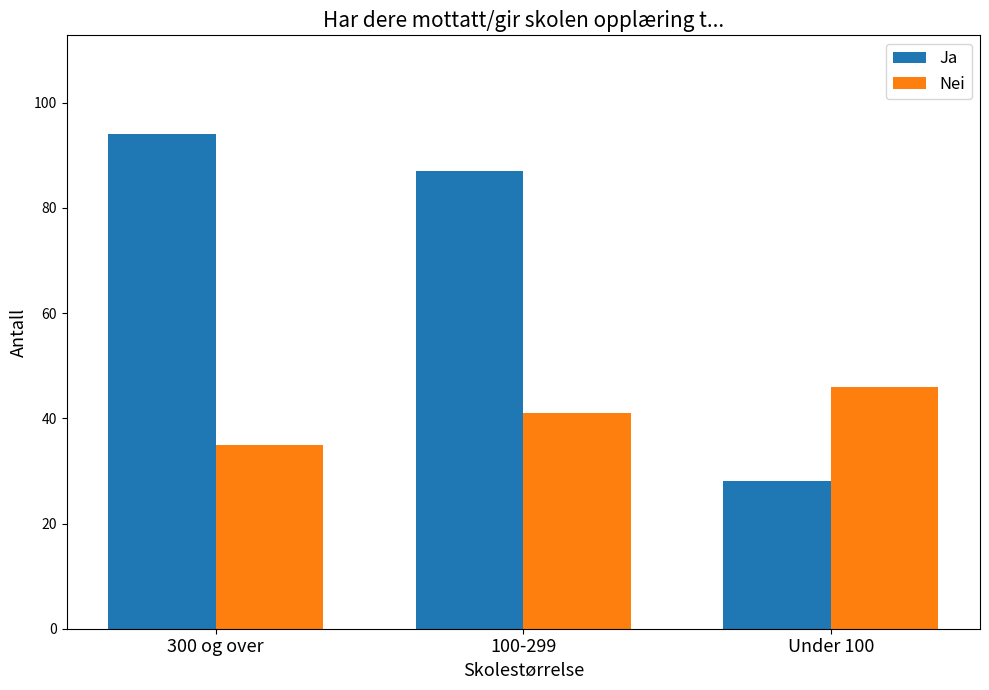

True or false: Nei has a value of 46 at Under 100.

True